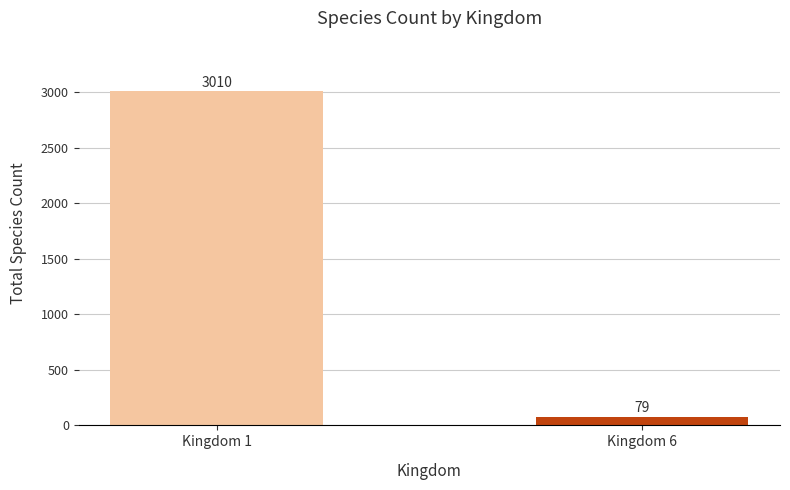

Read the value at Kingdom 1, to the nearest 100.

3000